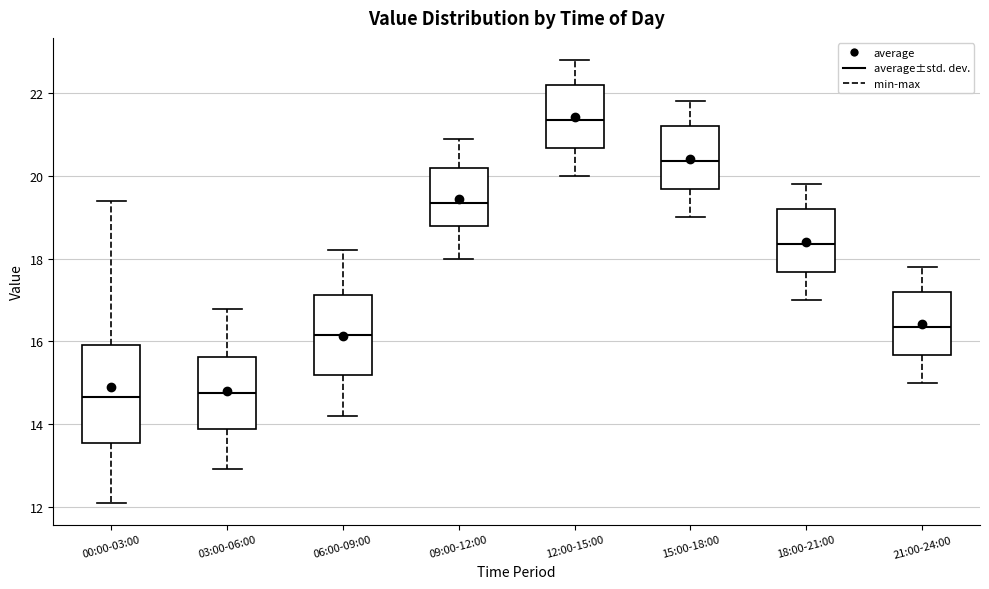

Which box has the highest median line?

12:00-15:00